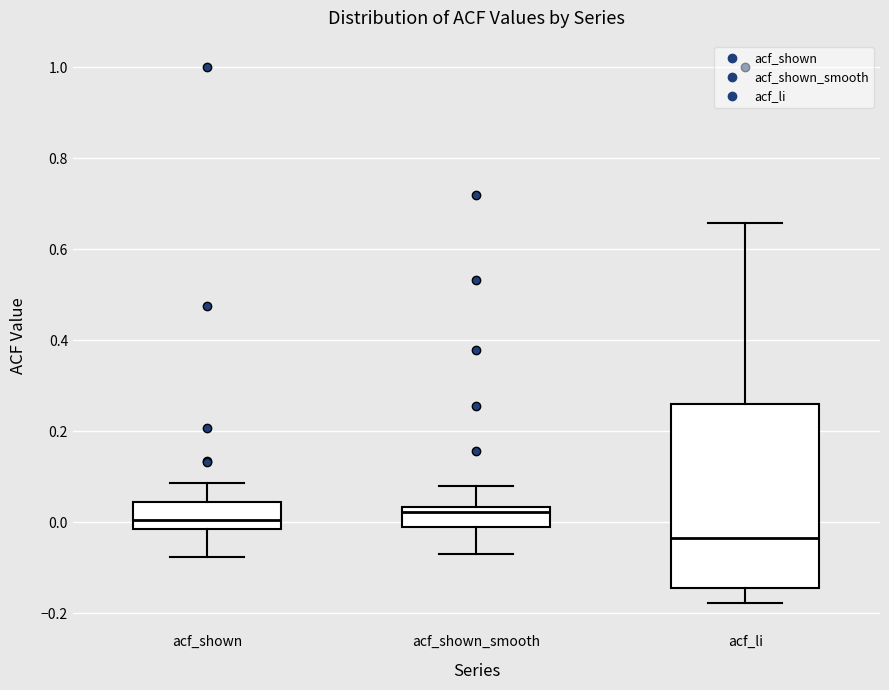

Where is the lower edge of the box for acf_li on the y-axis? The values are not printed on the chart, so give them approximately, as read against the axis.

-0.14